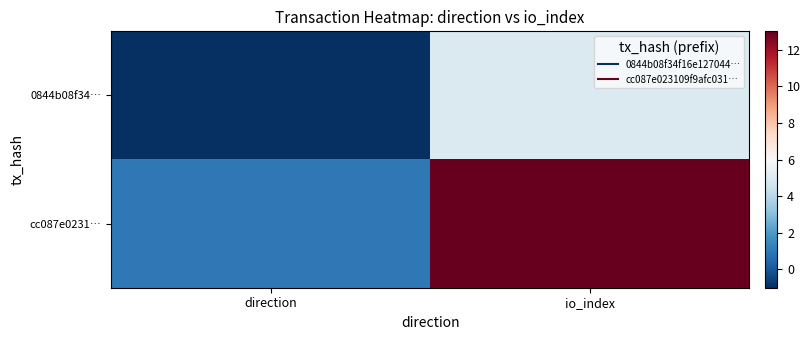

List the series in order of their overall mean, highest first.

cc087e0231…, 0844b08f34…